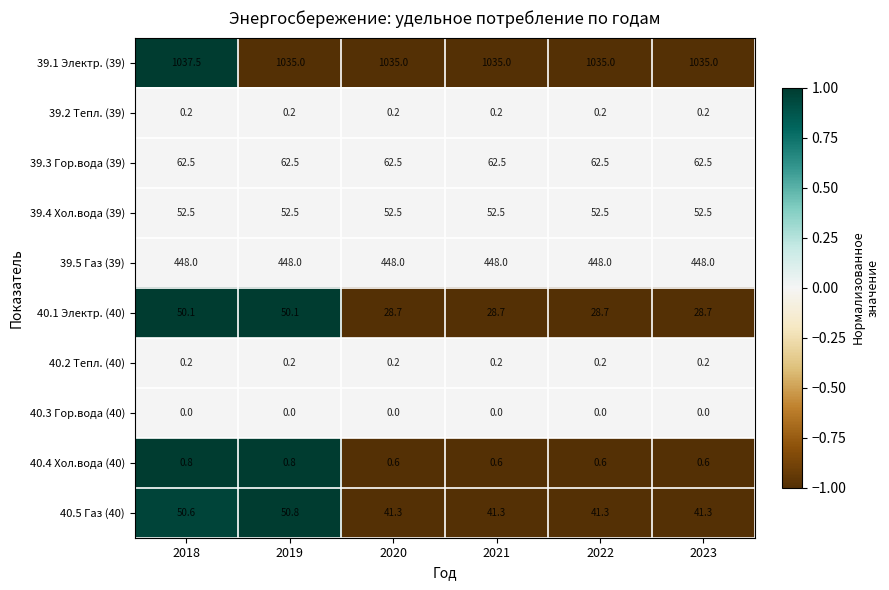

Which series has the largest range (max minus min)?

40.1 Электр. (40)